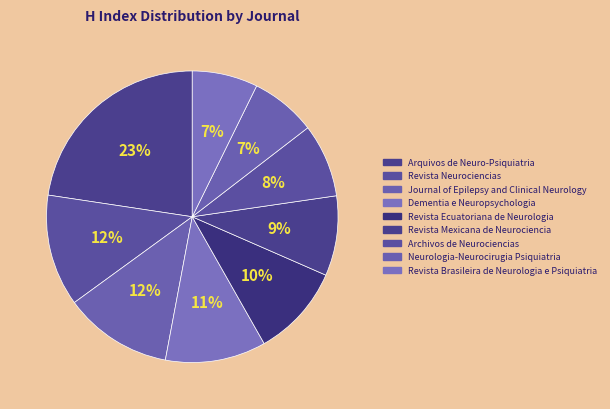

What is the change in value from Arquivos de Neuro-Psiquiatria to Archivos de Neurociencias?

-201